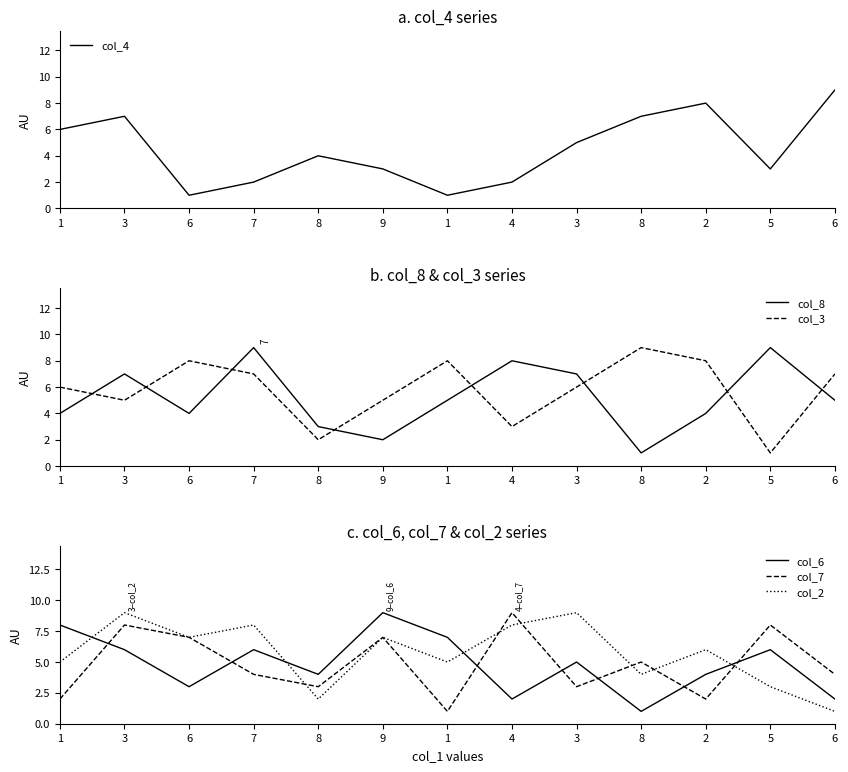

What is the sum of all col_7 values?

63